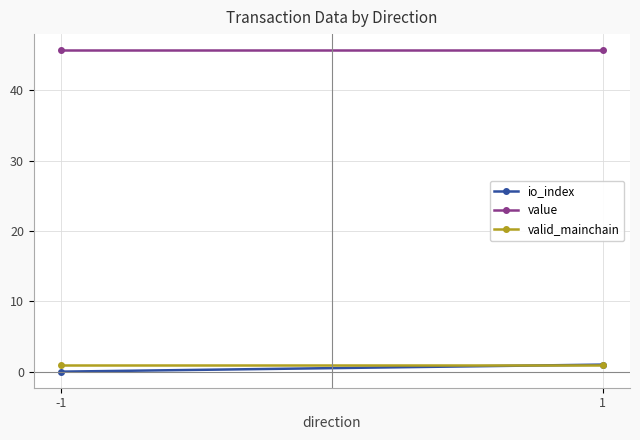

Which category has the lowest value in the valid_mainchain series?

-1